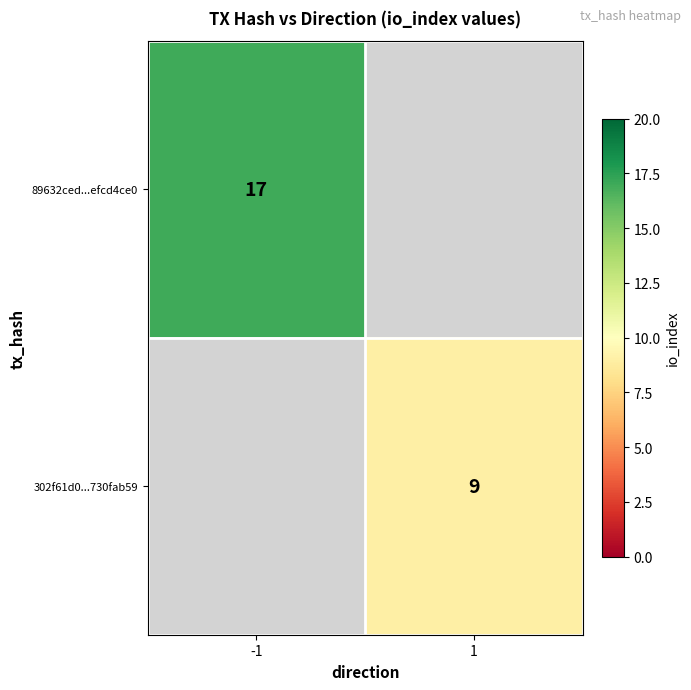

The value of 89632ced...efcd4ce0 at -1 is 17. True or false?

True